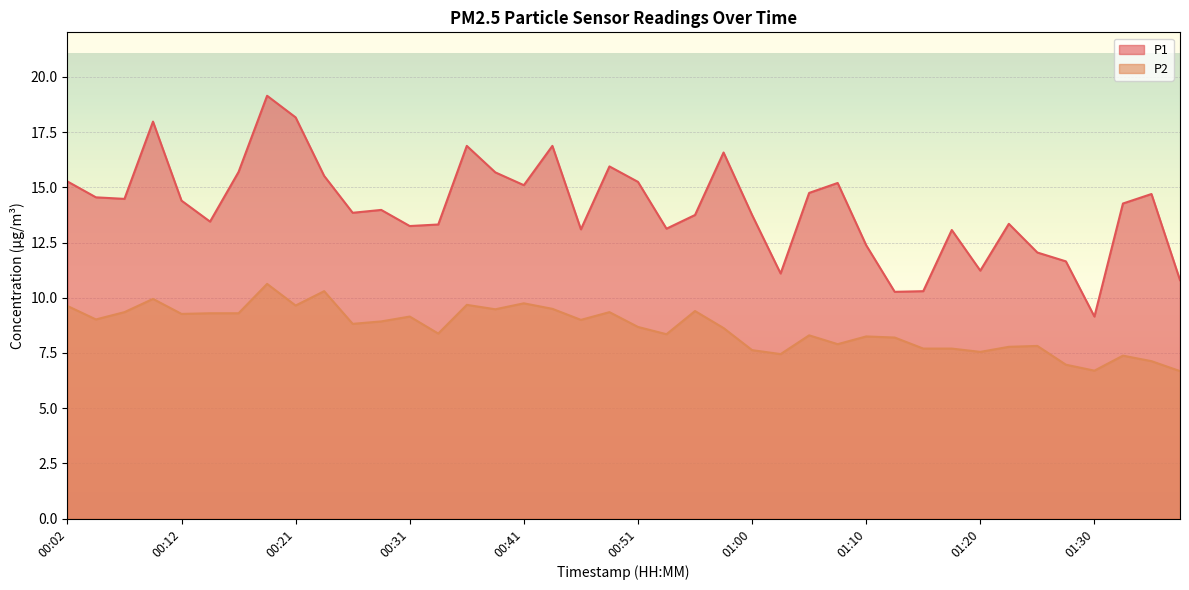

At which category does the chart reach its minimum across all series?

01:37